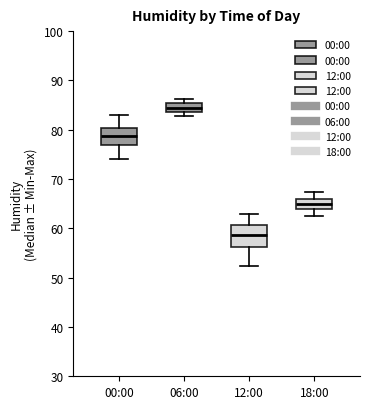

Reading left to right, read every box against the y-axis: the position of its median line, the range the box covers, and the ends of its whiskers. The values are not printed on the chart, so give them approximately, as read against the axis.

00:00: median 79, box 77 to 80, whiskers 74 to 83
06:00: median 84 (inside the box), box 84 to 85, whiskers 83 to 86
12:00: median 59, box 56 to 61, whiskers 52 to 63
18:00: median 65, box 64 to 66, whiskers 63 to 67